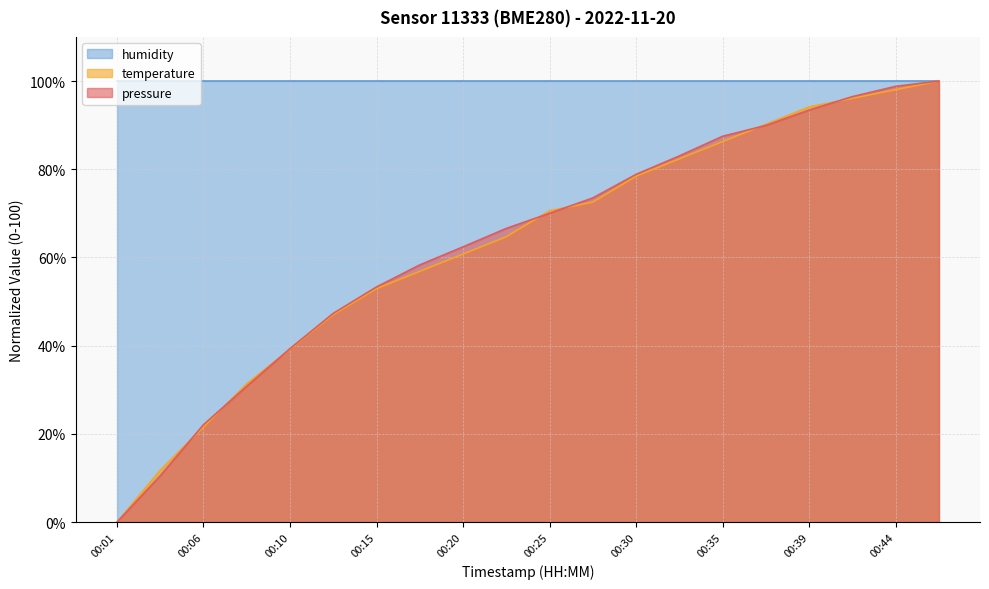

Which has a higher value, 00:22 or 00:13?

00:22